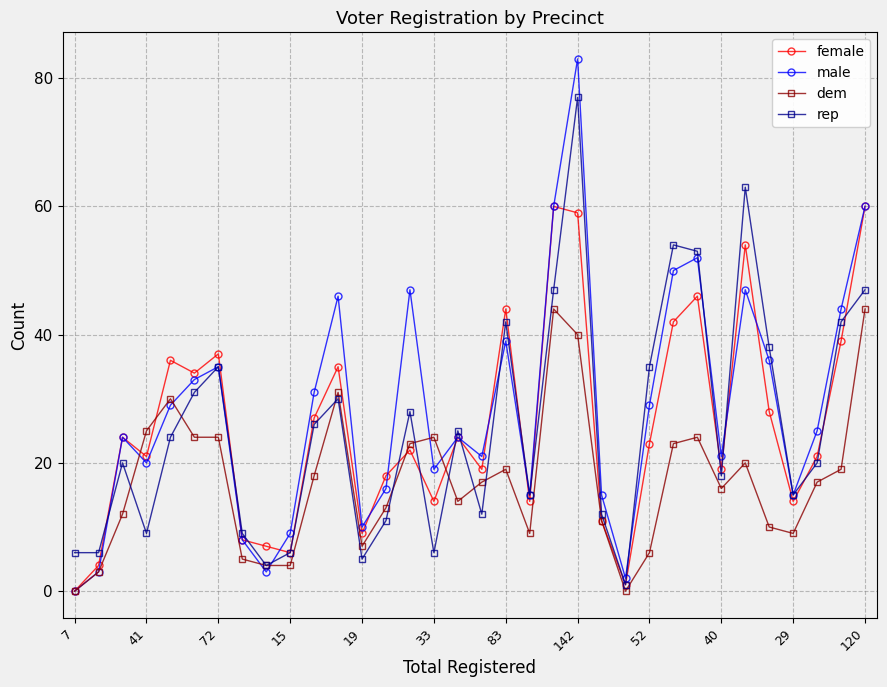

Reading left to right, what are all the values shown in this chart?

female: 0	4	24	21	36	34	37	8	7	6	27	35	9	18	22	14	24	19	44	14	60	59	11	1	23	42	46	19	54	28	14	21	39	60
male: 0	3	24	20	29	33	35	8	3	9	31	46	10	16	47	19	24	21	39	15	60	83	15	2	29	50	52	21	47	36	15	25	44	60
dem: 0	3	12	25	30	24	24	5	4	4	18	31	7	13	23	24	14	17	19	9	44	40	11	0	6	23	24	16	20	10	9	17	19	44
rep: 6	6	20	9	24	31	35	9	4	6	26	30	5	11	28	6	25	12	42	15	47	77	12	1	35	54	53	18	63	38	15	20	42	47